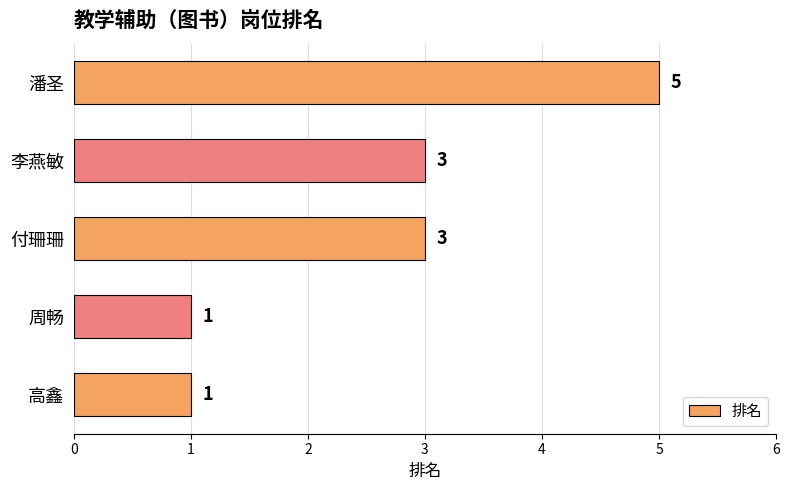

How many values are below 3?

2